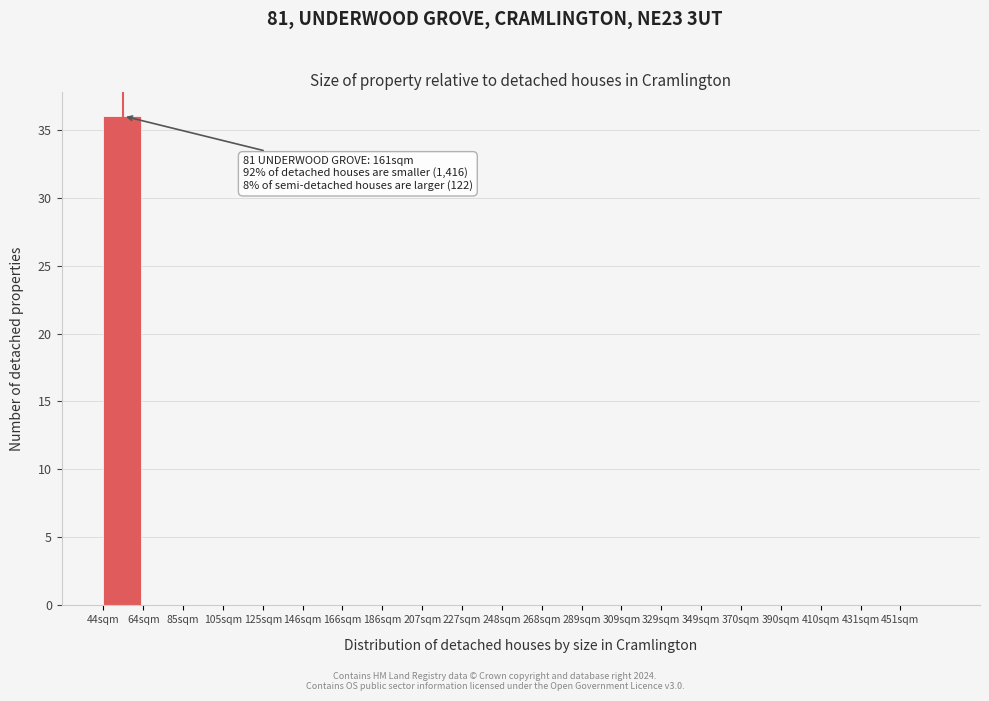

Reading left to right, what are all the values shown in this chart?

44sqm=36	64sqm=0	85sqm=0	105sqm=0	125sqm=0	146sqm=0	166sqm=0	186sqm=0	207sqm=0	227sqm=0	248sqm=0	268sqm=0	289sqm=0	309sqm=0	329sqm=0	349sqm=0	370sqm=0	390sqm=0	410sqm=0	431sqm=0	451sqm=0